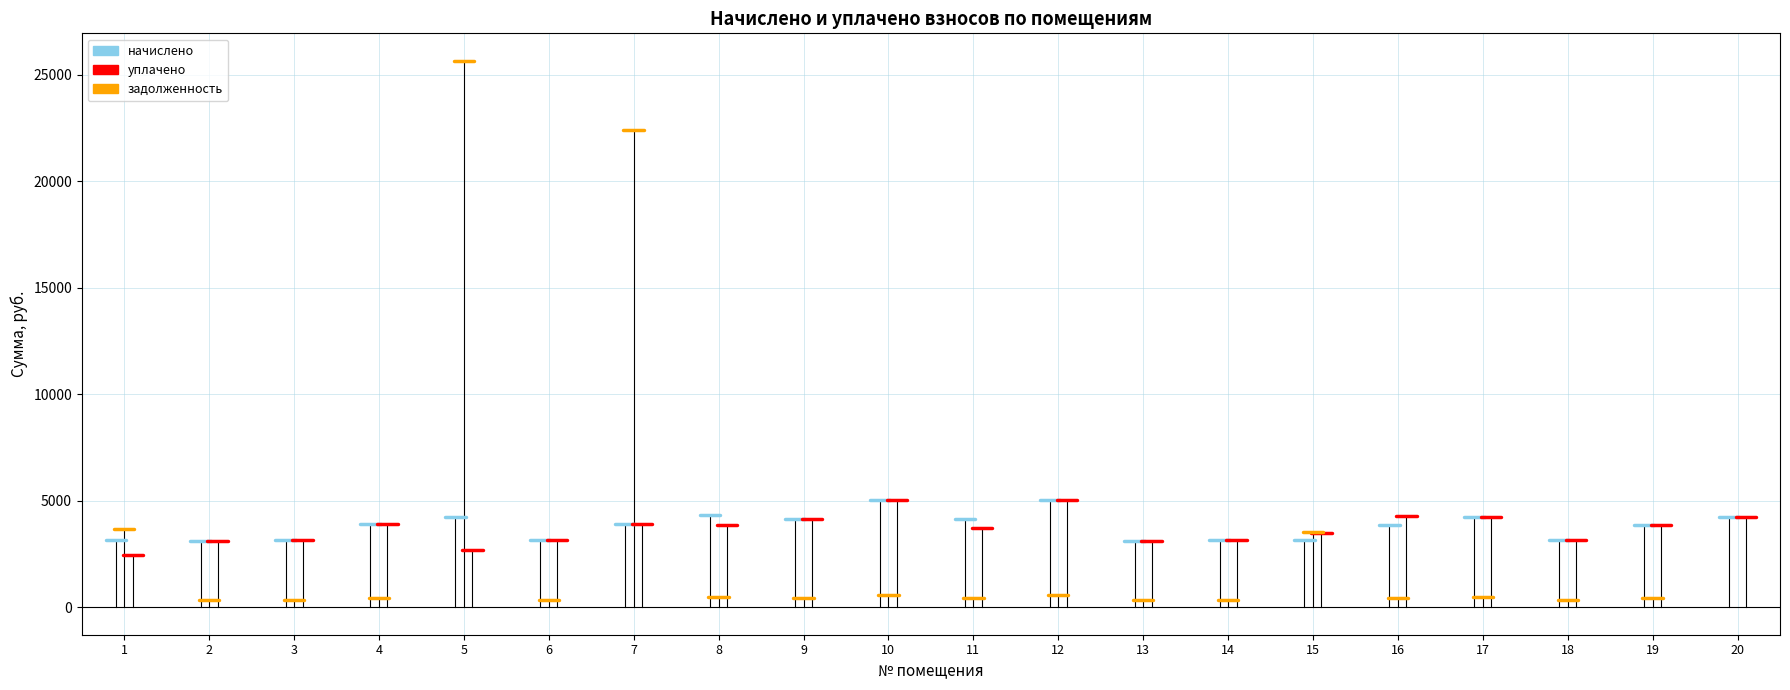

Between 1 and 2, which is larger?

1